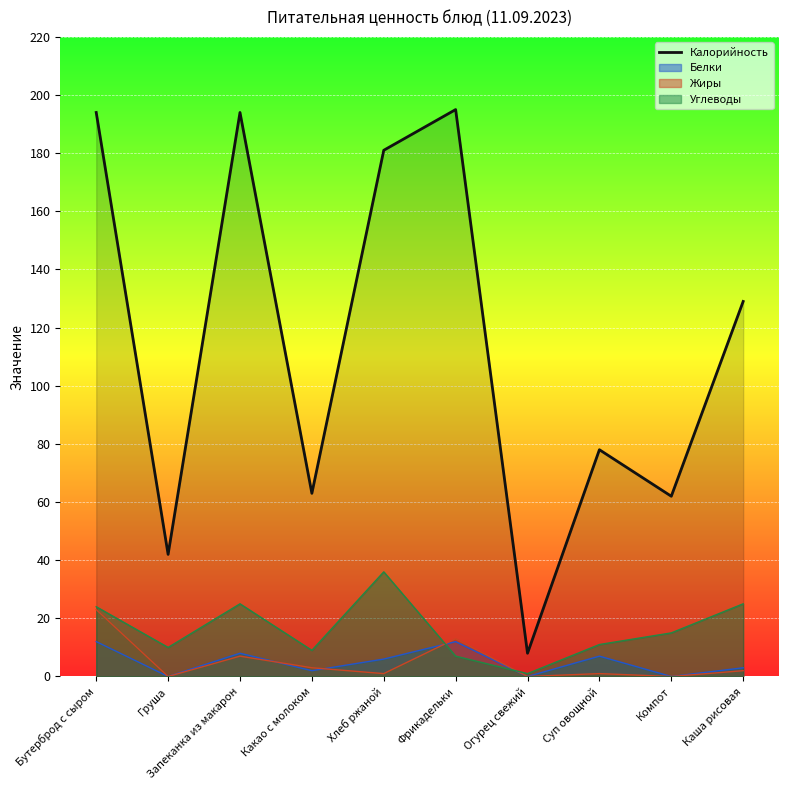

Reading right to left, transcribe all the data shown in this chart.

Каша рисовая=129	Компот=62	Суп овощной=78	Огурец свежий=8	Фрикадельки=195	Хлеб ржаной=181	Какао с молоком=63	Запеканка из макарон=194	Груша=42	Бутерброд с сыром=194